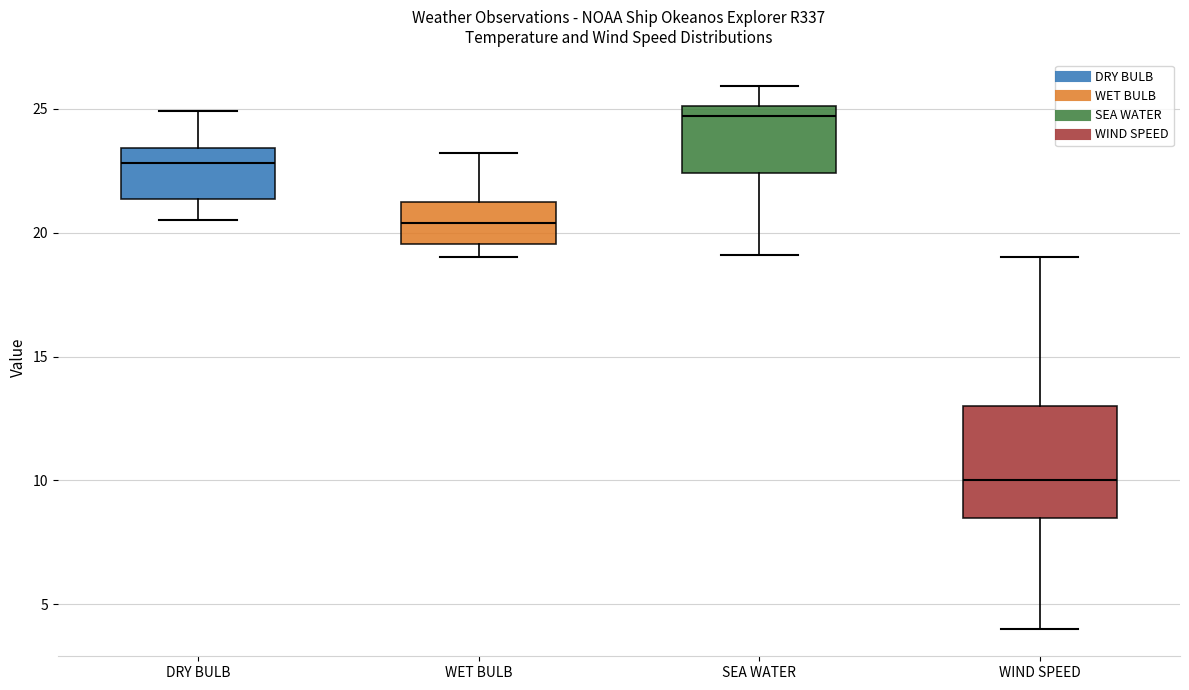

Reading left to right, transcribe this box plot: for each box, give where its median line is, the range the box spans, and where its two whiskers end, as read against the y-axis. The values are not printed on the chart, so give them approximately, as read against the axis.

DRY BULB: median 23.0, box 21.5 to 23.5, whiskers 20.5 to 25.0
WET BULB: median 20.5, box 19.5 to 21.5, whiskers 19.0 to 23.0
SEA WATER: median 24.5, box 22.5 to 25.0, whiskers 19.0 to 26.0
WIND SPEED: median 10.0, box 8.5 to 13.0, whiskers 4.0 to 19.0